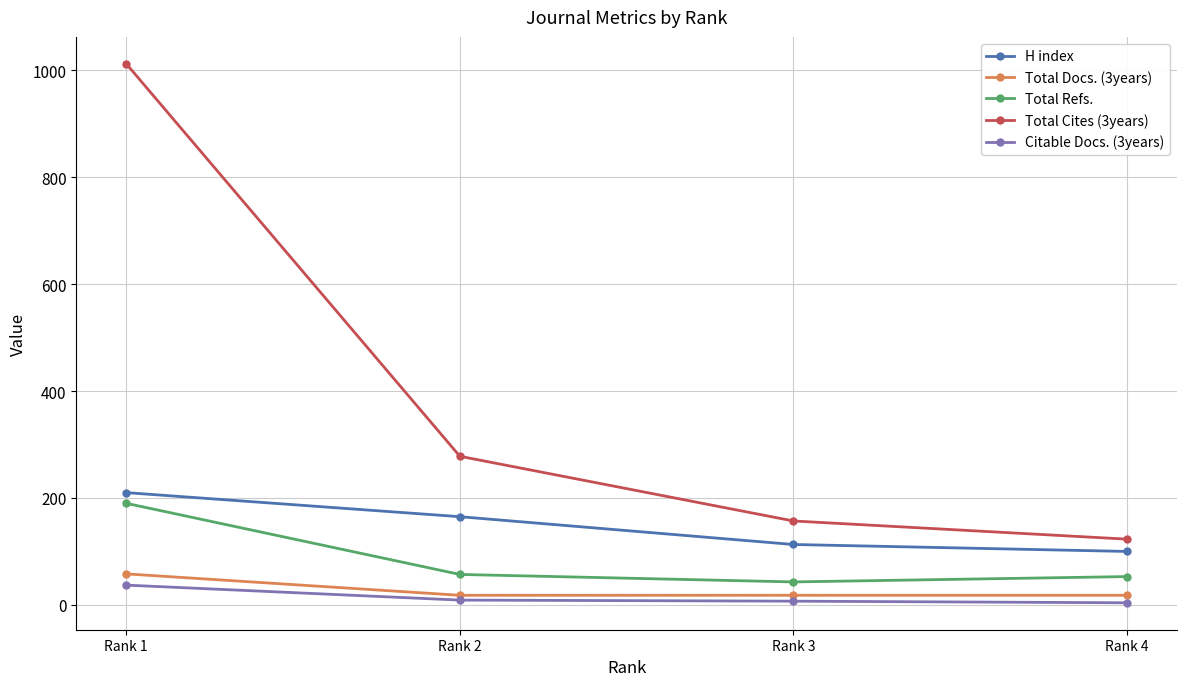

Read the Total Refs. value at Rank 3.

43